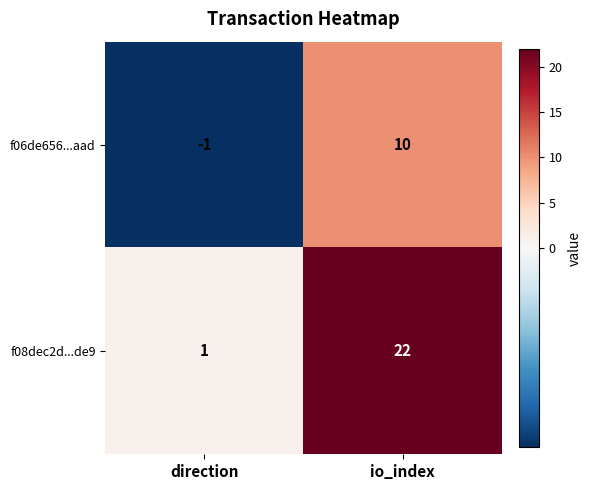

How many values in the f06de656...aad series are below 10?

1